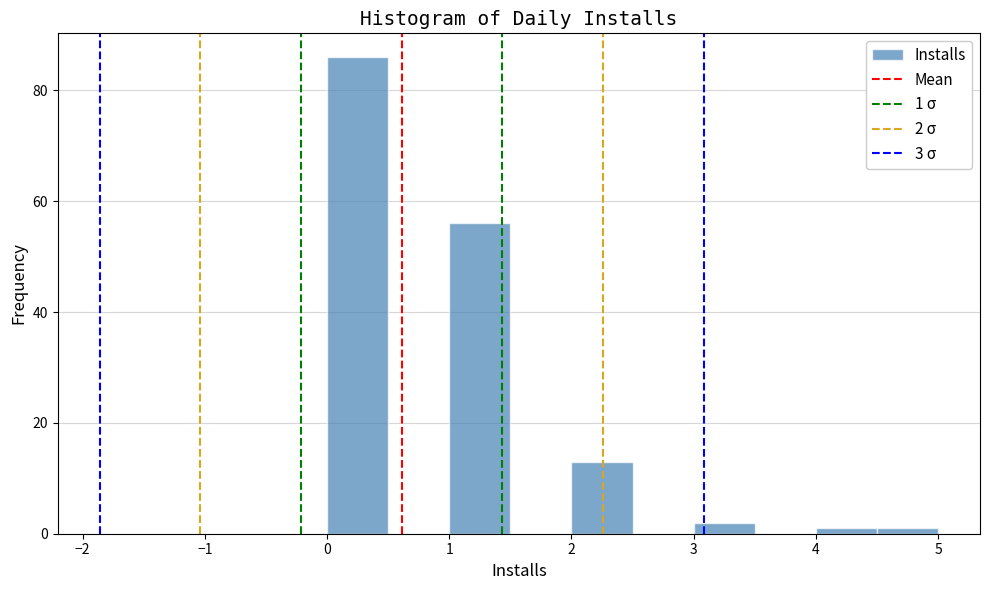

Which range on the x-axis has the tallest bar?

0.0 to 0.5